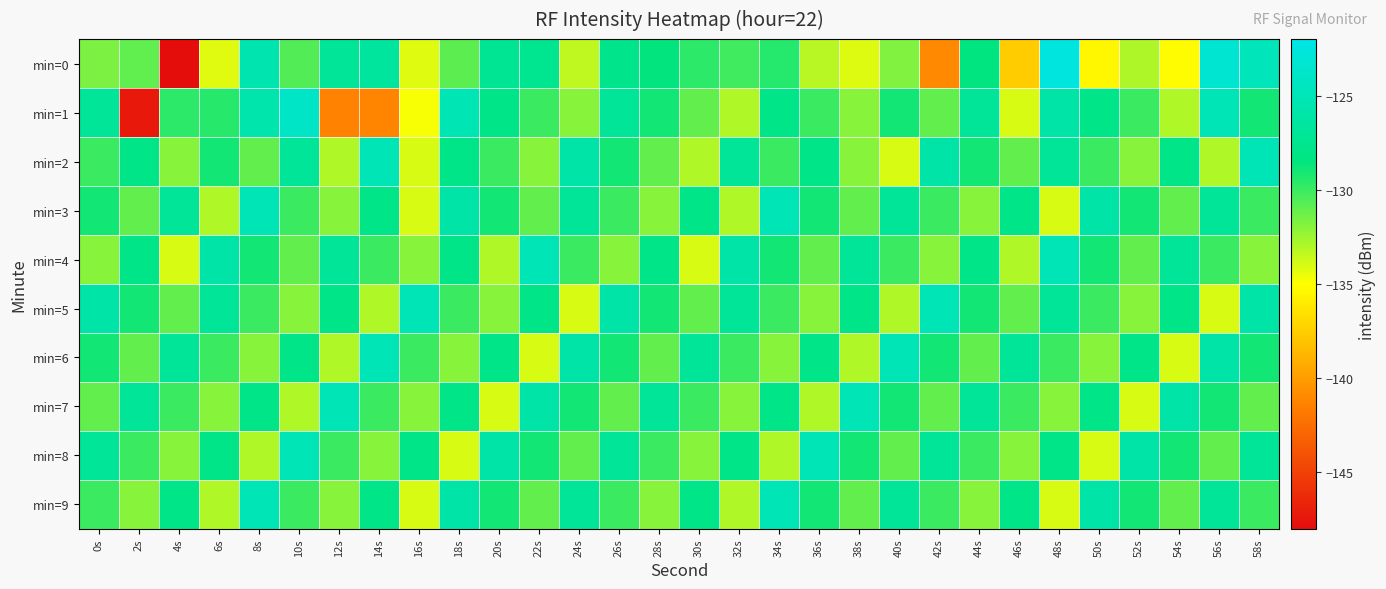

Which category has the highest value across all series?

48s